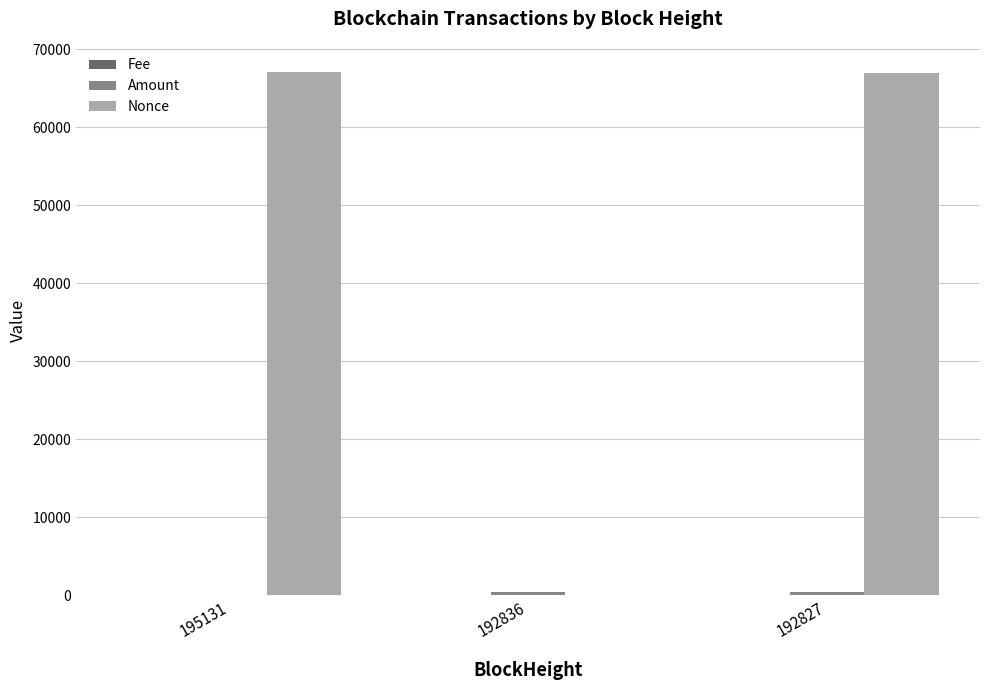

Are the bars grouped side by side (vs. stacked)?

Yes